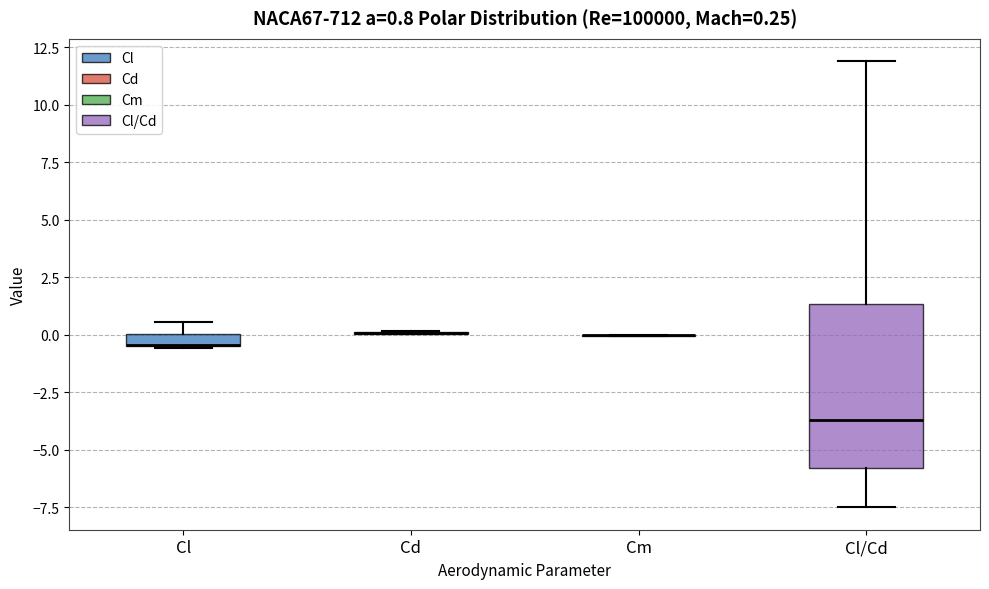

Comparing the boxes themselves (not the whiskers), which one is the tallest?

Cl/Cd